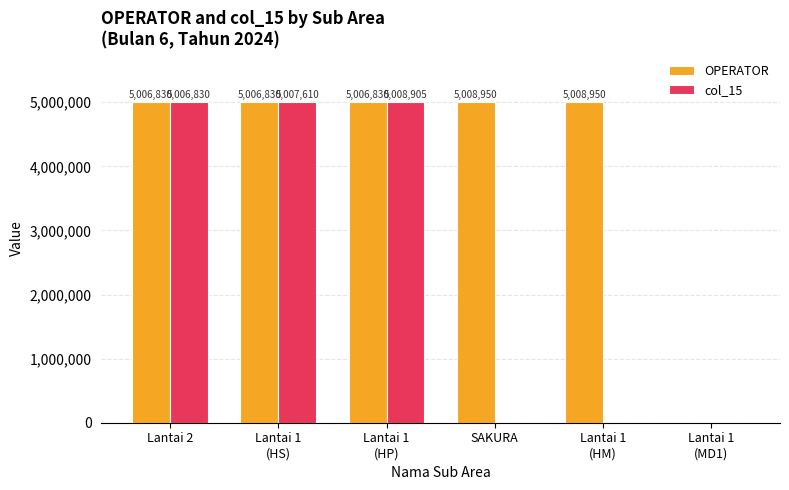

Which series has the largest total across all categories?

OPERATOR